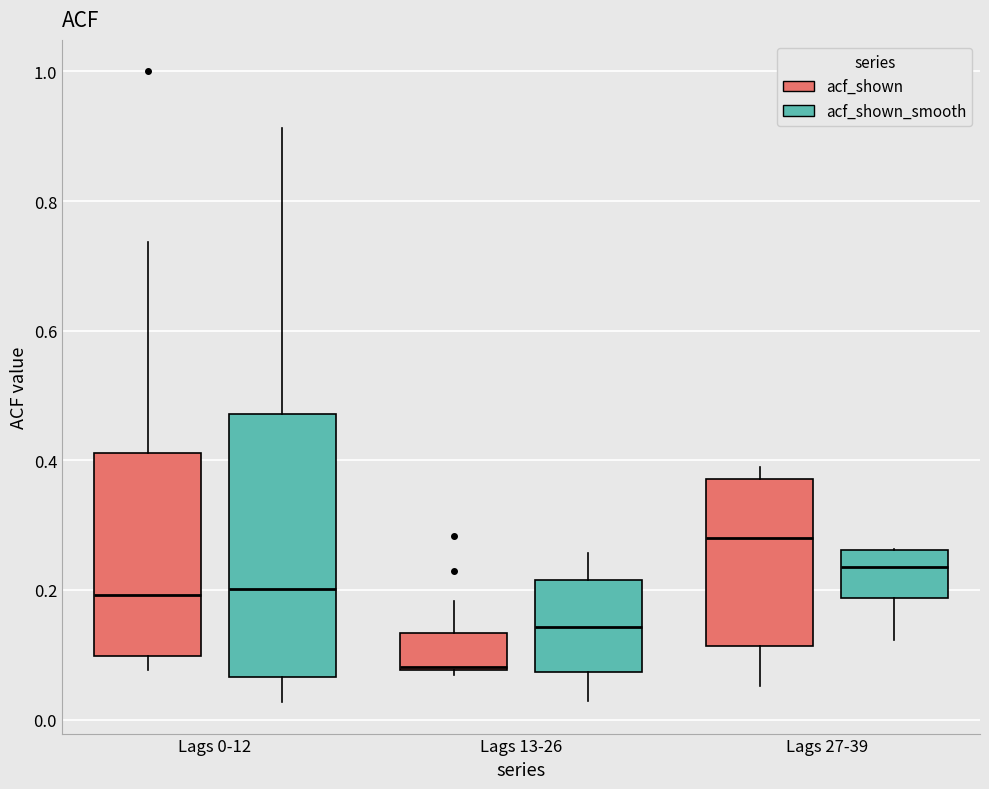

Which box has the highest median line?

Lags 27-39 (acf_shown)